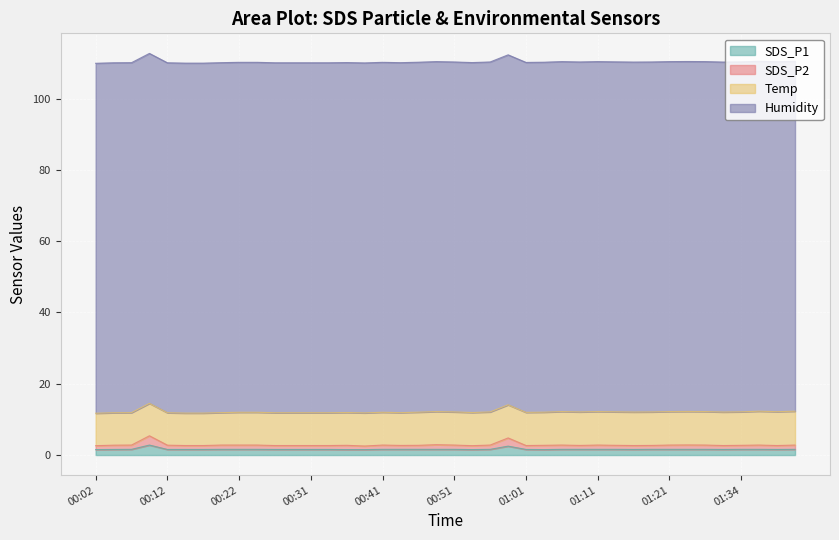

In SDS_P2, how many points are lower than both neighbors (excluding endpoints)?

8